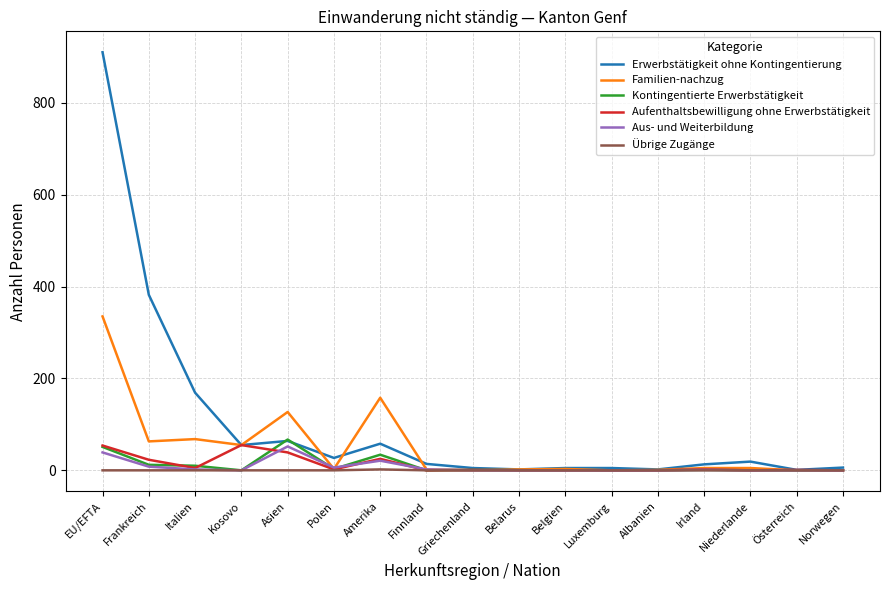

The Übrige Zugänge series shows 0 at Polen. True or false?

True